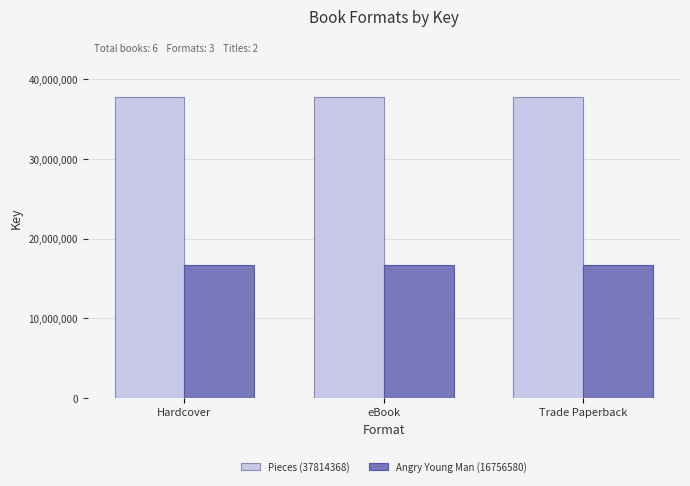

Reading left to right, extract all data points from this chart.

Pieces (37814368): Hardcover=37814368	eBook=37814368	Trade Paperback=37814368
Angry Young Man (16756580): Hardcover=16756580	eBook=16756580	Trade Paperback=16756580